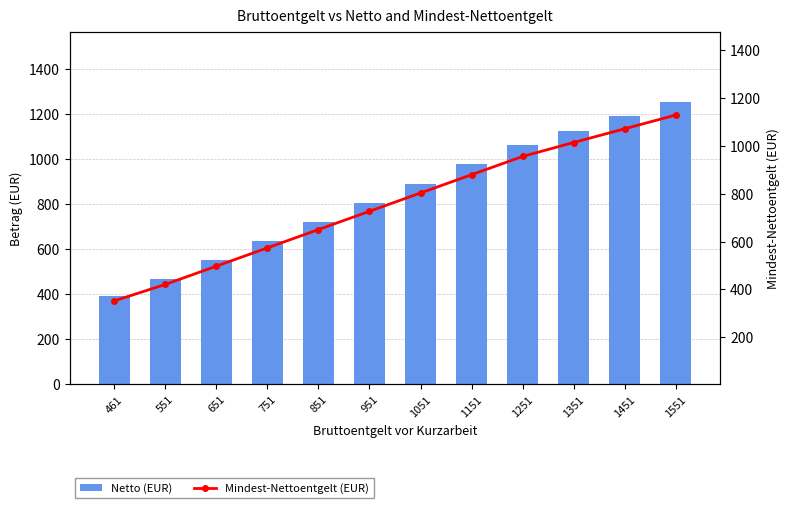

Reading left to right, list all the values displayed in this chart.

Netto (EUR): 391.3	467.7	552.6	637.5	722.3	807.2	892.1	977.0	1061.8	1126.5	1190.2	1253.9
Mindest-Nettoentgelt (EUR): 352.2	420.9	497.3	573.7	650.1	726.5	802.9	879.3	955.7	1013.9	1071.2	1128.5